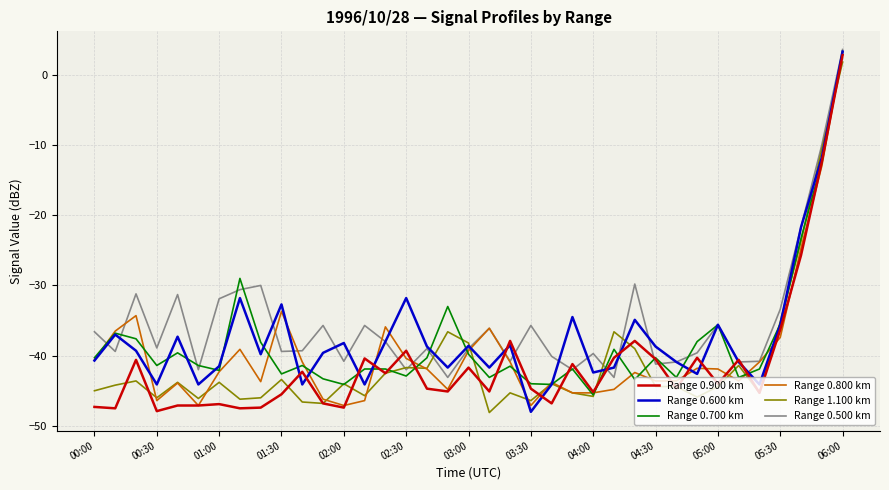

What is the maximum value for Range 0.500 km?

3.6